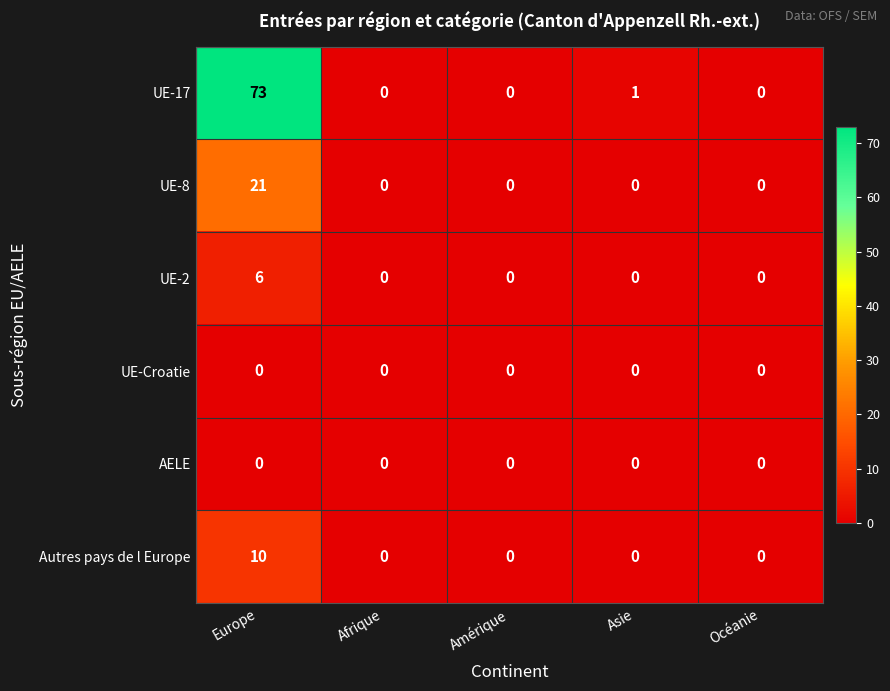

What is the spread (max minus min) of values at Europe?

73